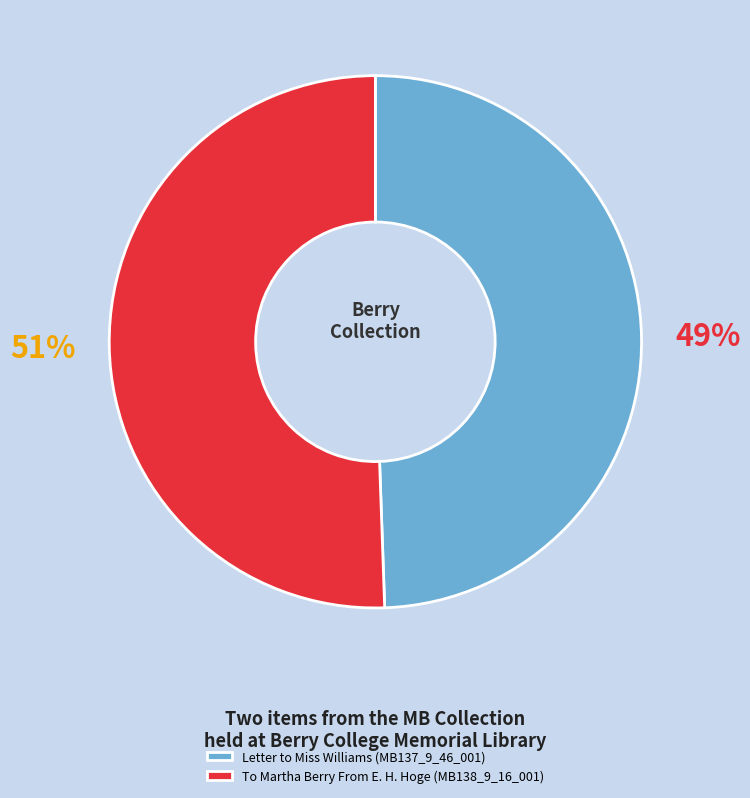

Combined, do Letter to Miss Williams (MB137_9_46_001) and To Martha Berry From E. H. Hoge (MB138_9_16_001) account for over 50%?

Yes